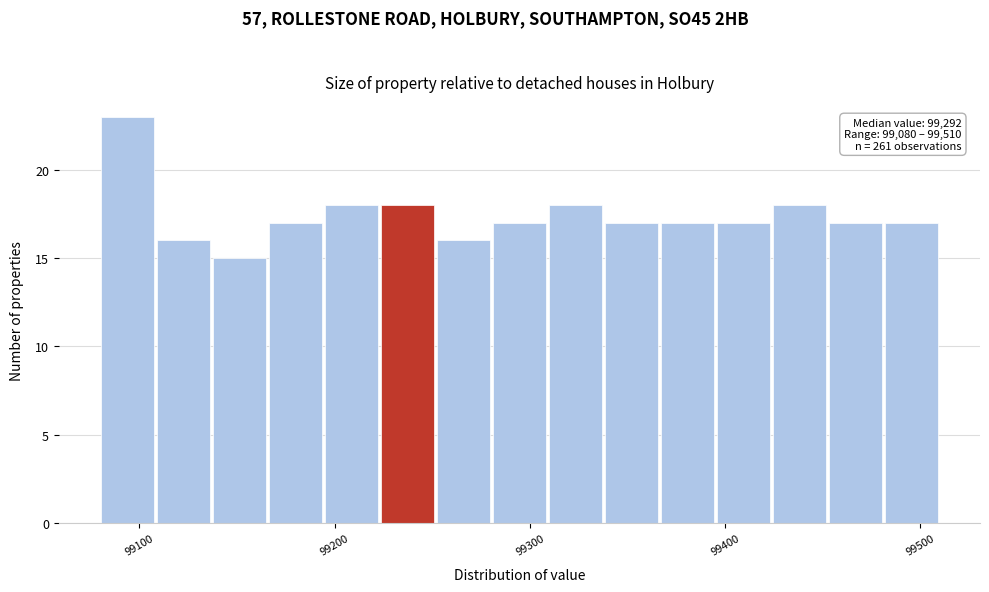

Read against the x-axis, roughly where is the centre of the tallest bar?

99090